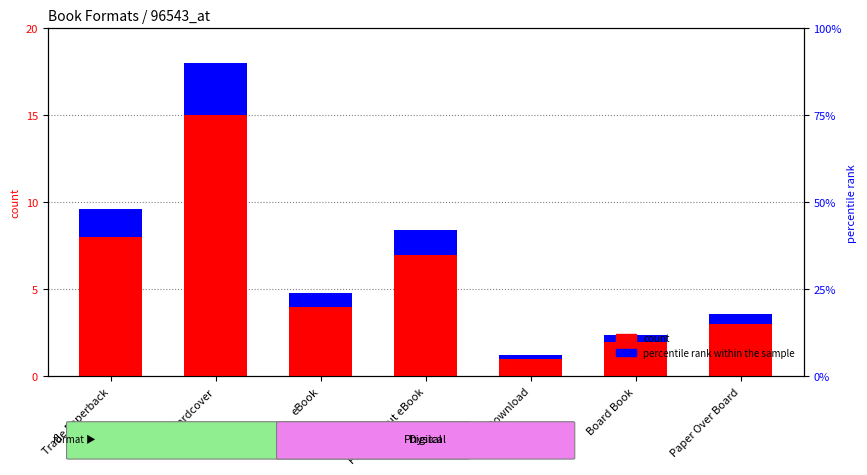

Is the value of count at Paper Over Board greater than the value of percentile rank within the sample at Trade Paperback?

Yes